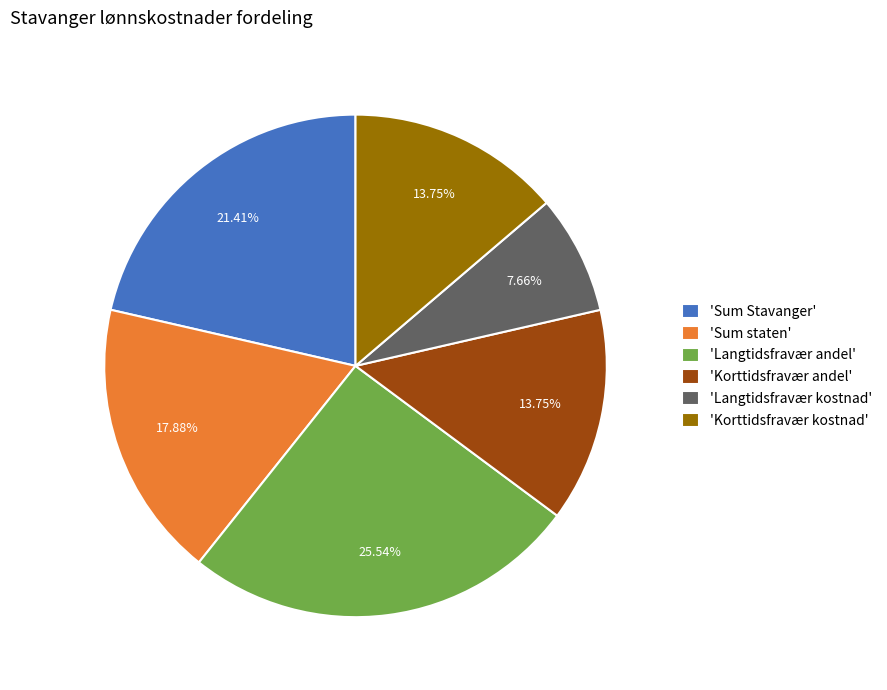

Does 'Korttidsfravær kostnad' account for over 50% of the chart?

No